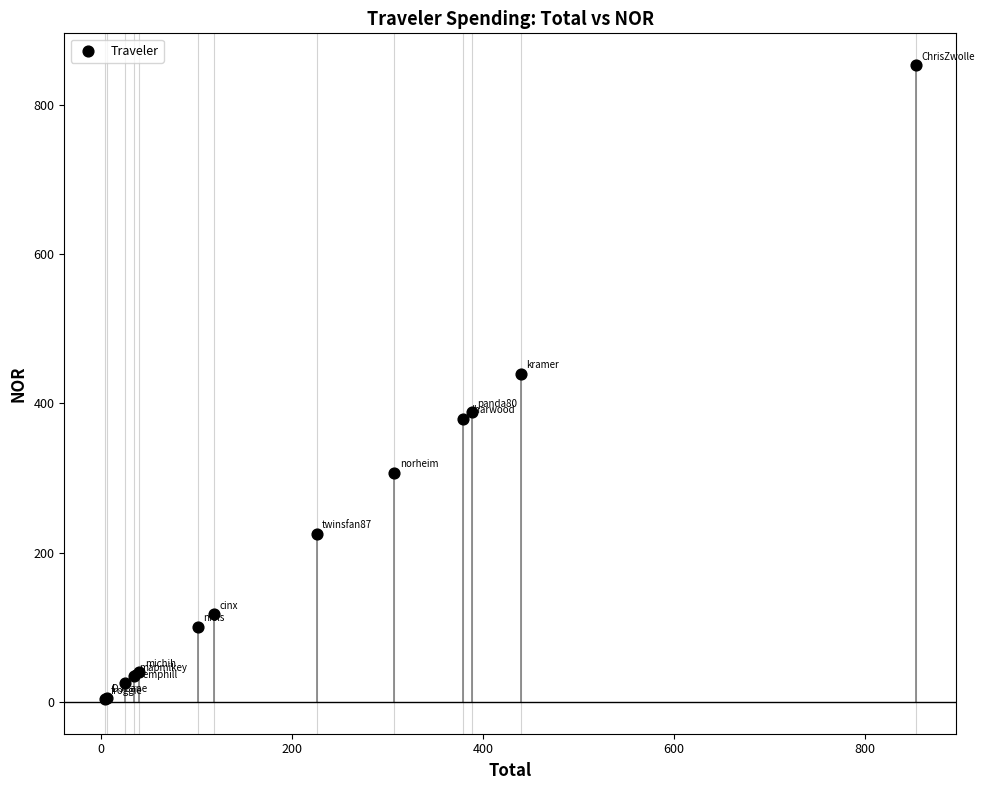

What Y value in the scatter plot is closest to 428?

439.7